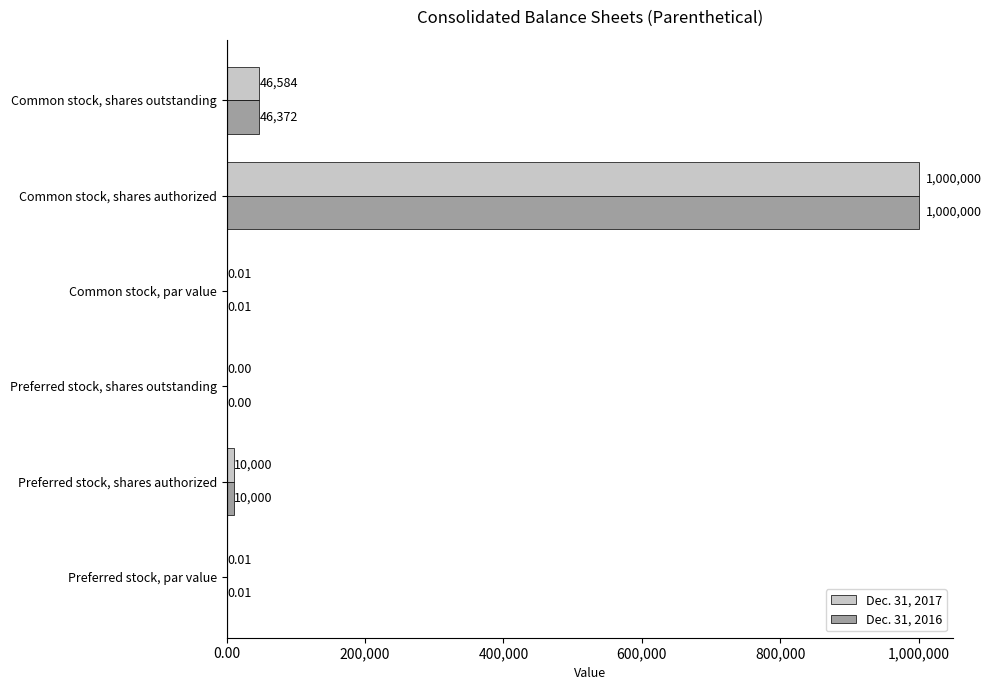

What is the maximum value shown in the chart?

1000000.0